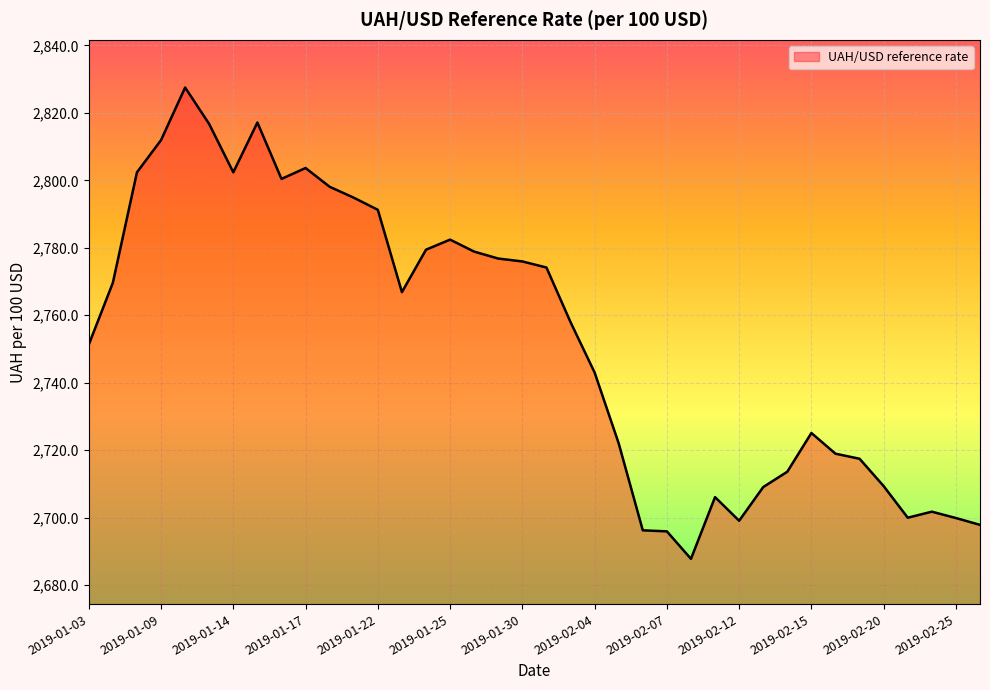

What is the difference between the second highest and minimum values?

129.4